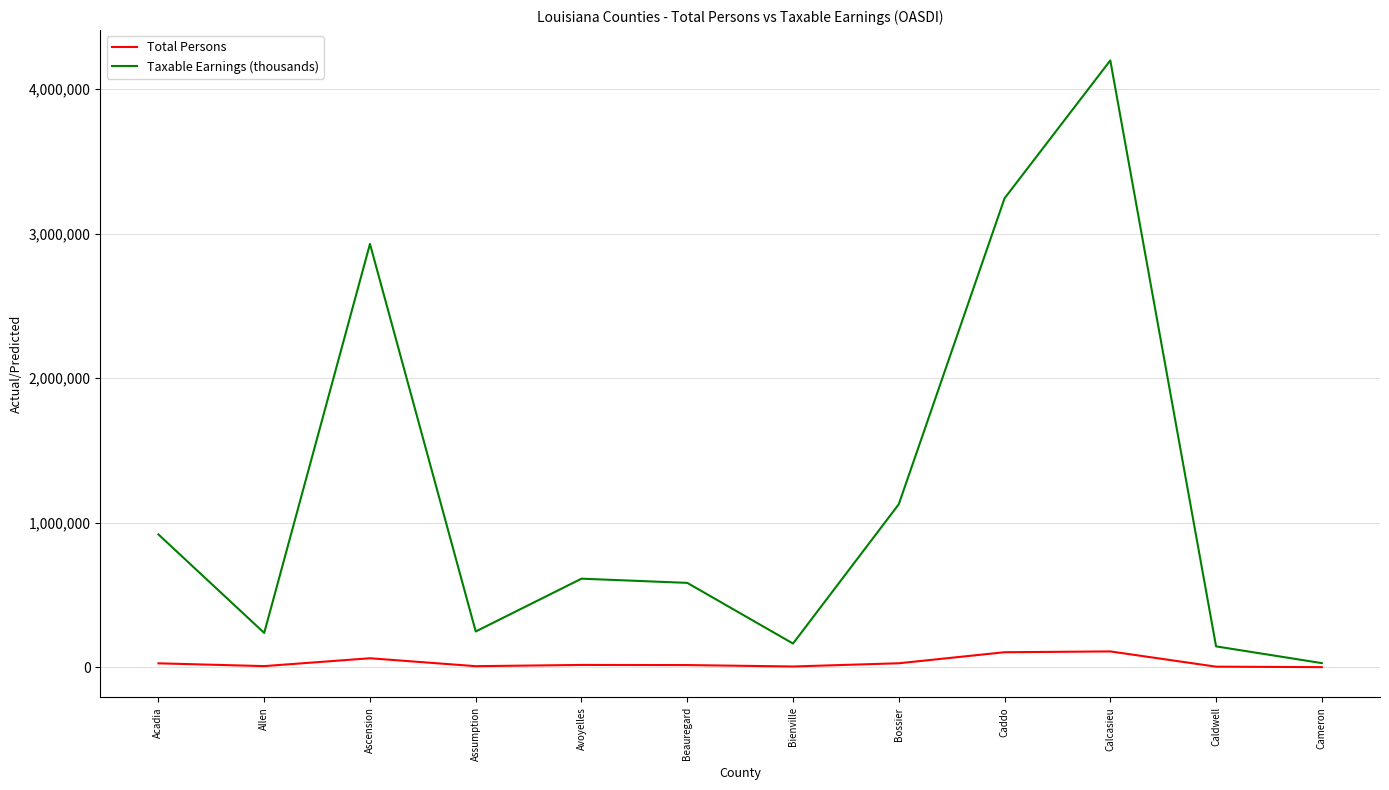

What is the maximum value shown in the chart?

4198349